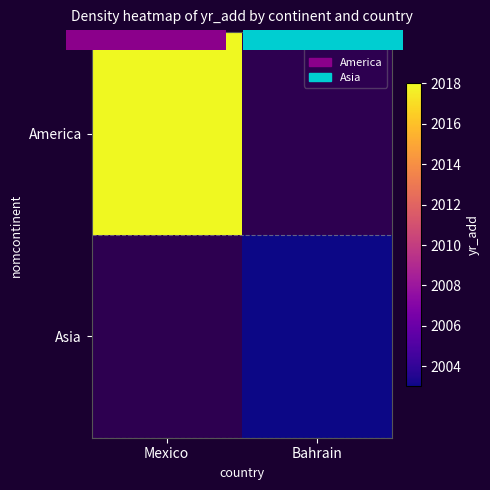

How many categories are shown in the chart?

2